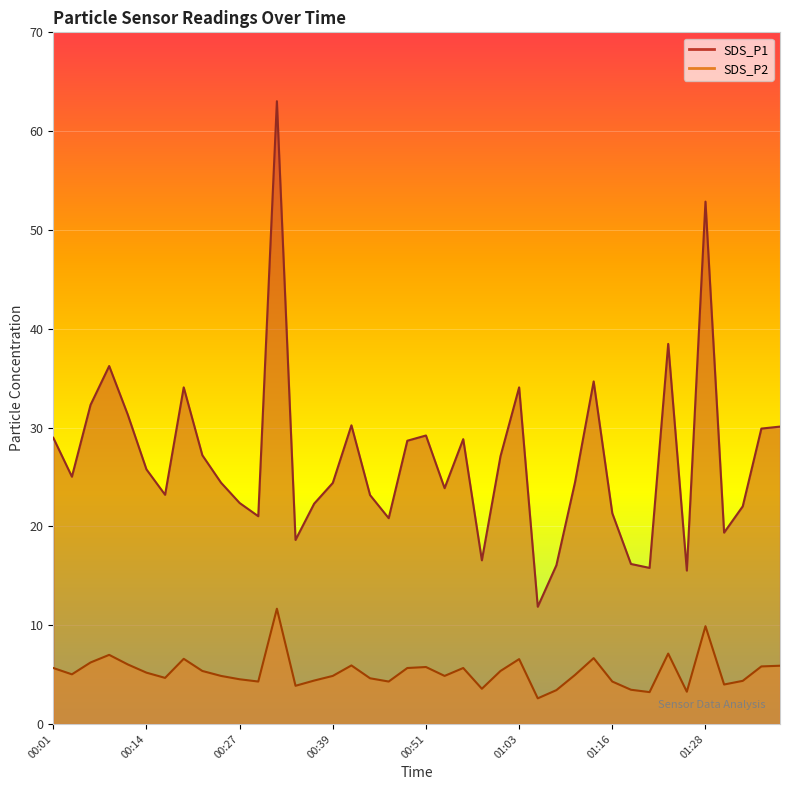

How many interior local peaks does the SDS_P1 series have?

10